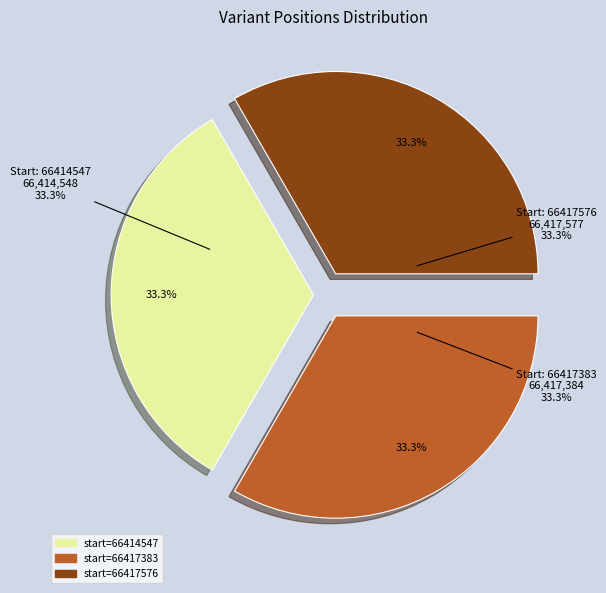

Approximately how many times larger is the value at 66414547 compared to 66417383?

1.0